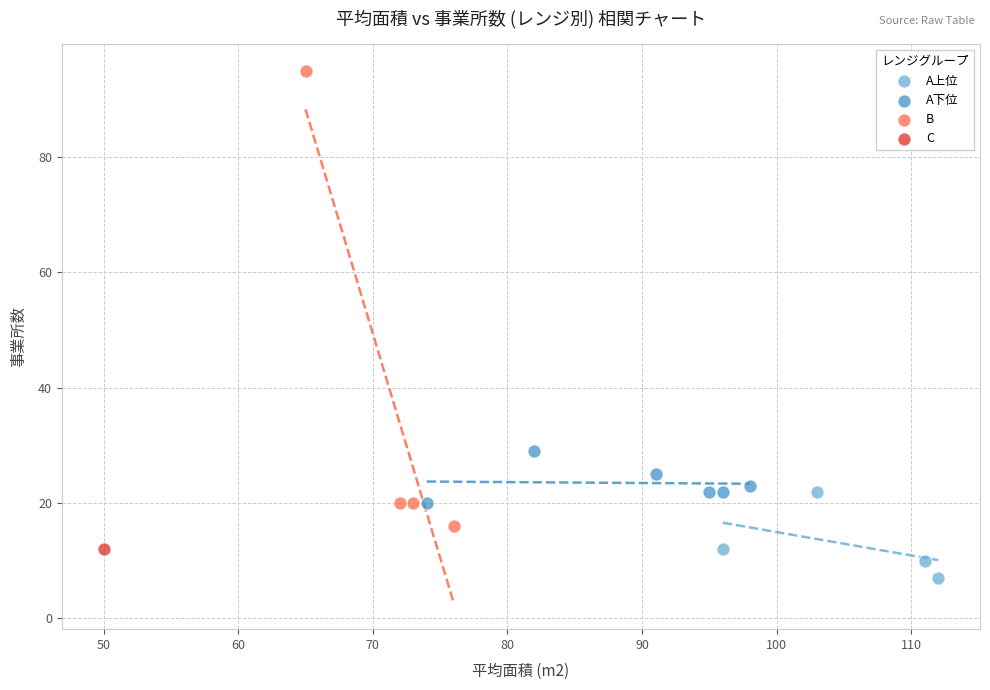

Which series reaches the minimum Y coordinate?

A上位